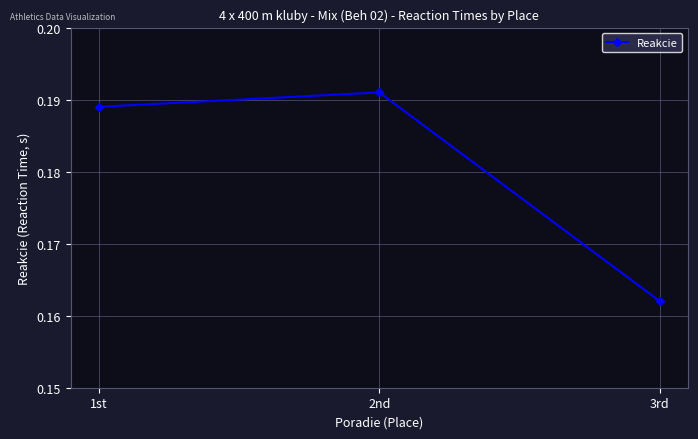

What position from the right is 2nd?

2